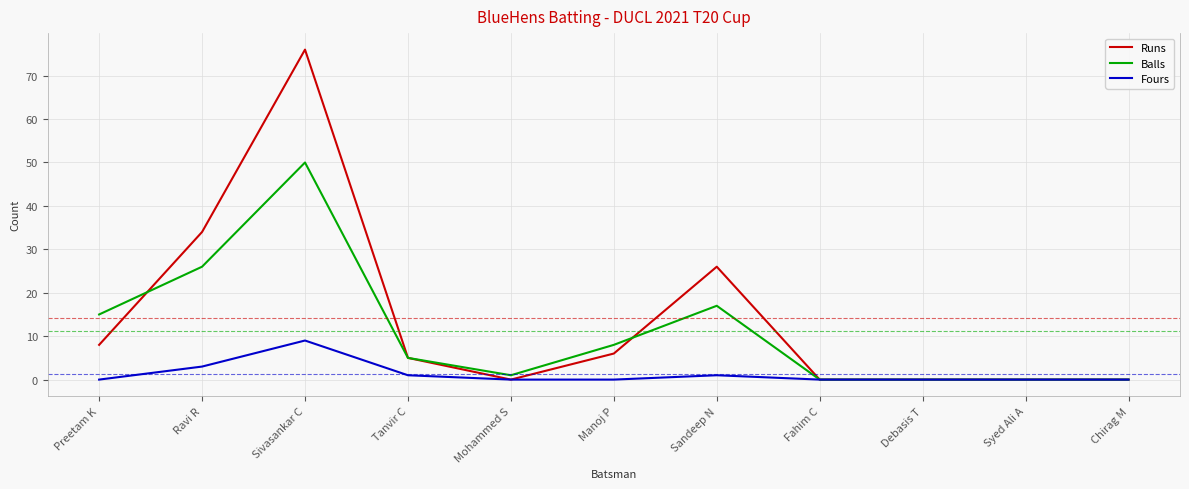

How many categories are shown in the chart?

11